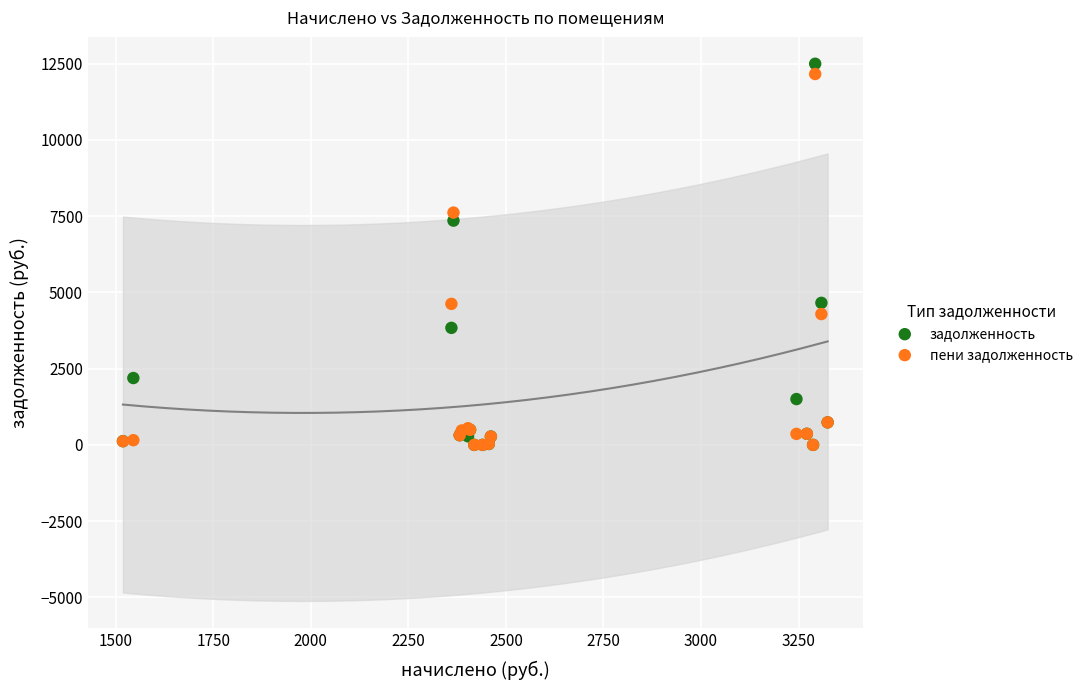

In the задолженность series, what Y value is closest to 6249?

7355.3